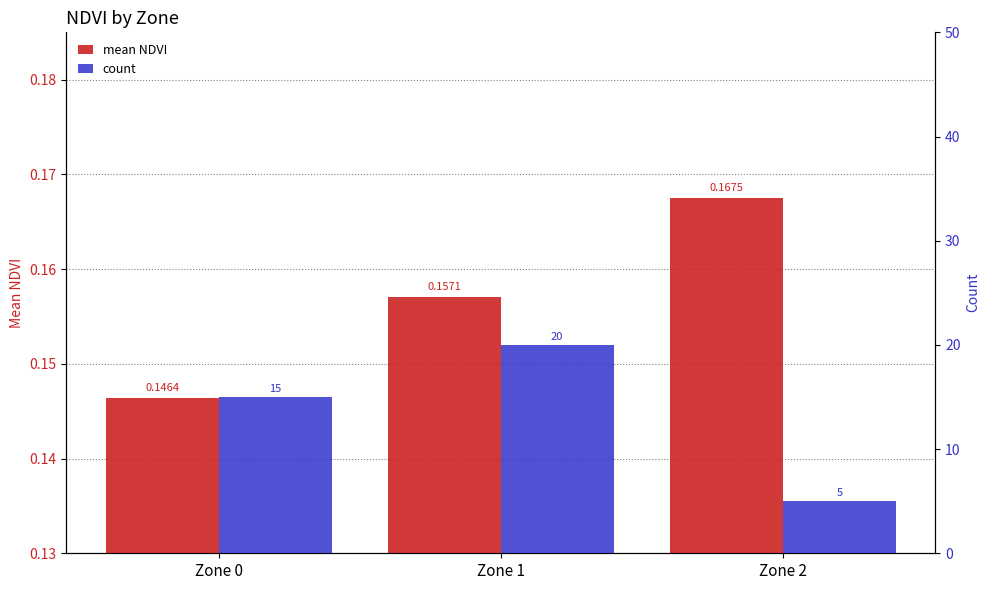

What is the sum of all count values?

40.0